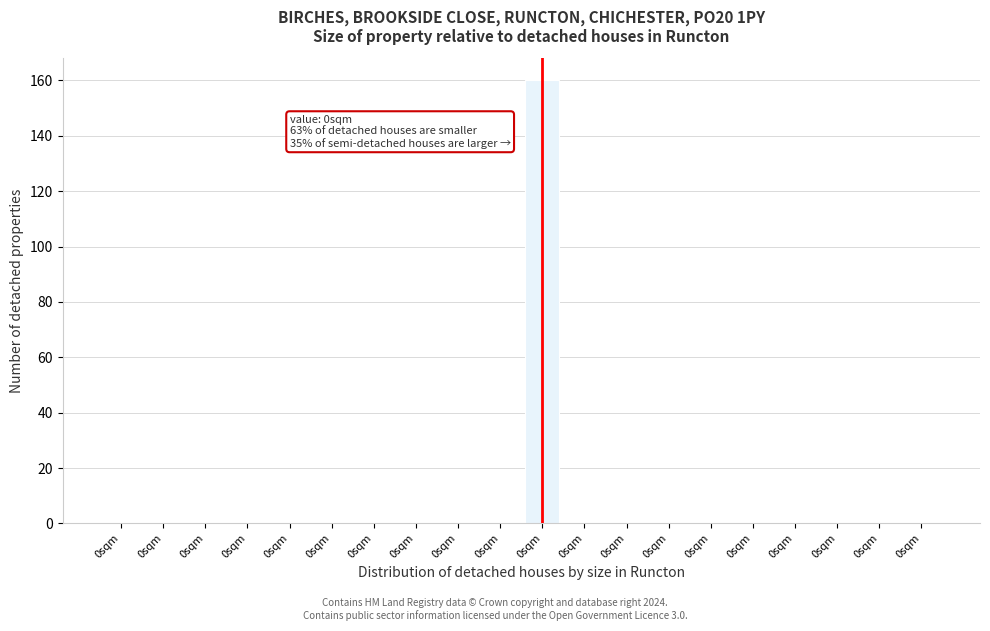

How many data points does each series have?

20